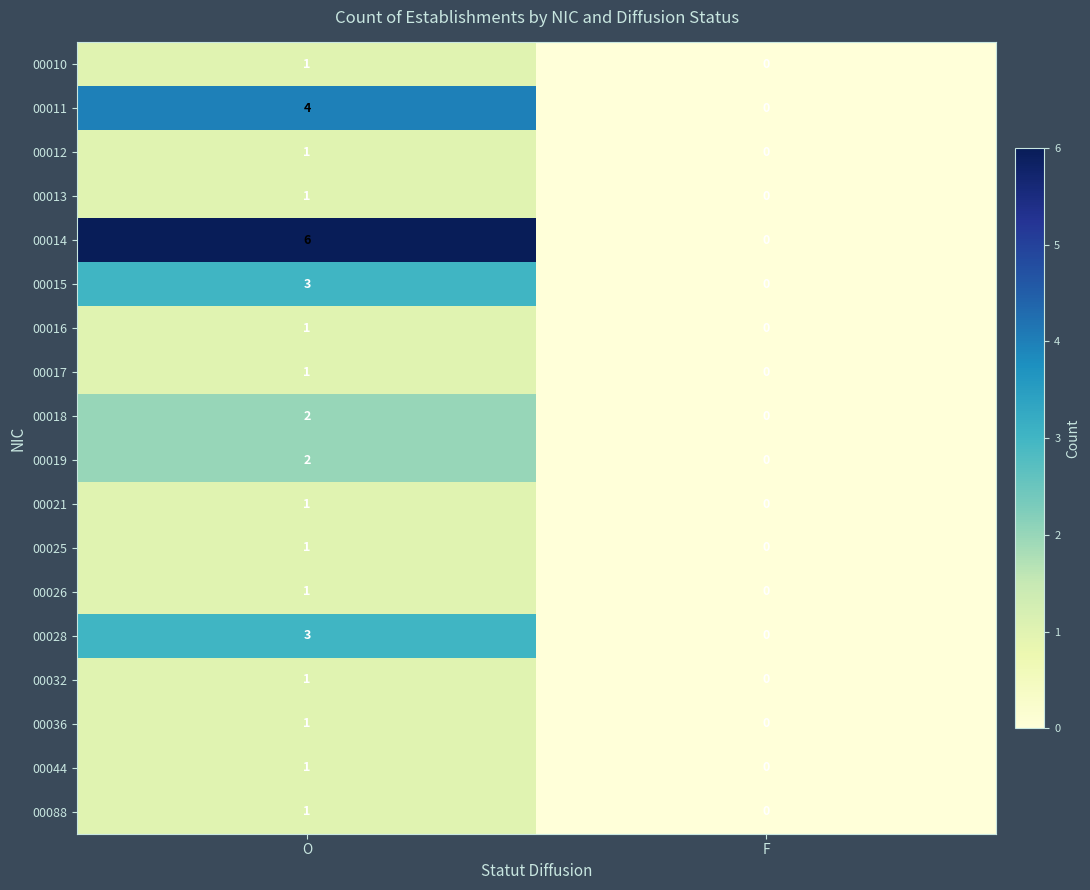

True or false: 00011 has a value of 4 at O.

True